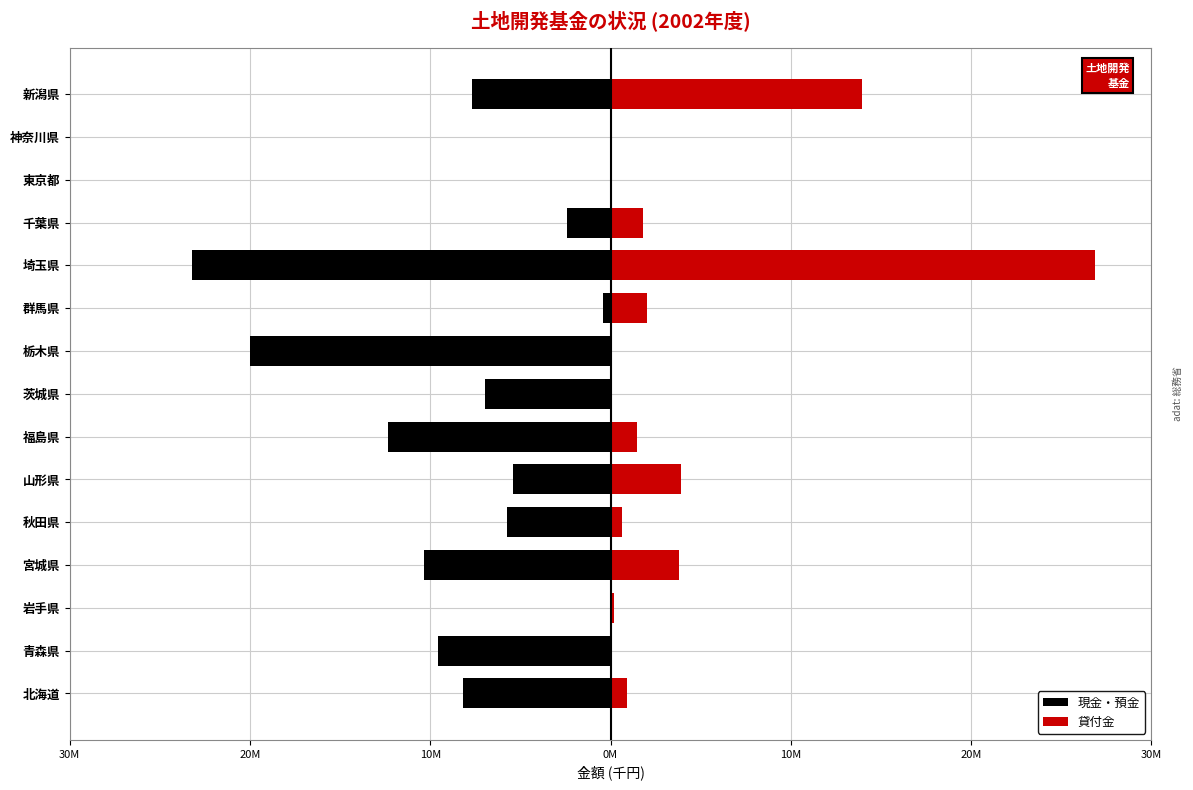

Reading left to right, extract all data points from this chart.

現金・預金: -8198733	-9573000	-1863	-10323965	-5741039	-5408140	-12319046	-6943680	-20000944	-415589	-23205796	-2400000	0	0	-7676801
貸付金: 899401	0	171658	3785768	651225	3924551	1462939	0	0	2010000	26893728	1800000	0	0	13954905